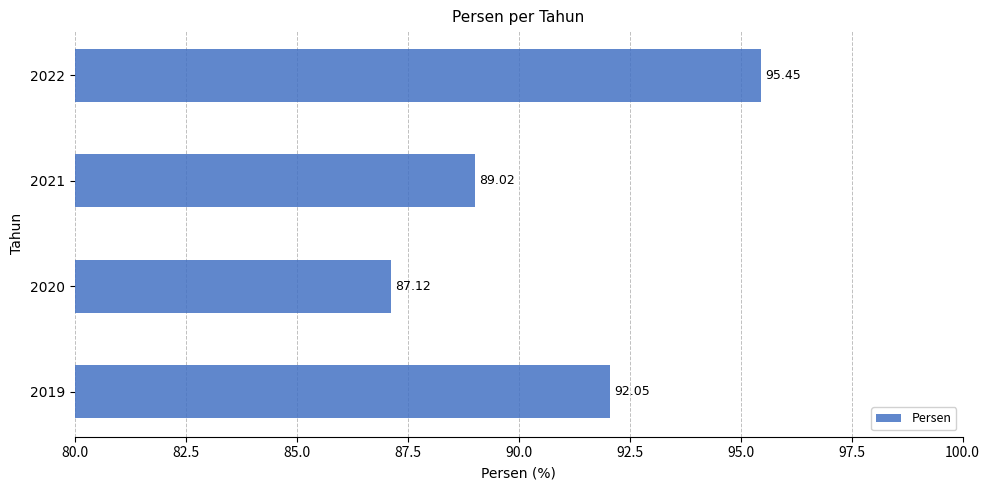

What is the difference between the maximum and minimum values?

8.3